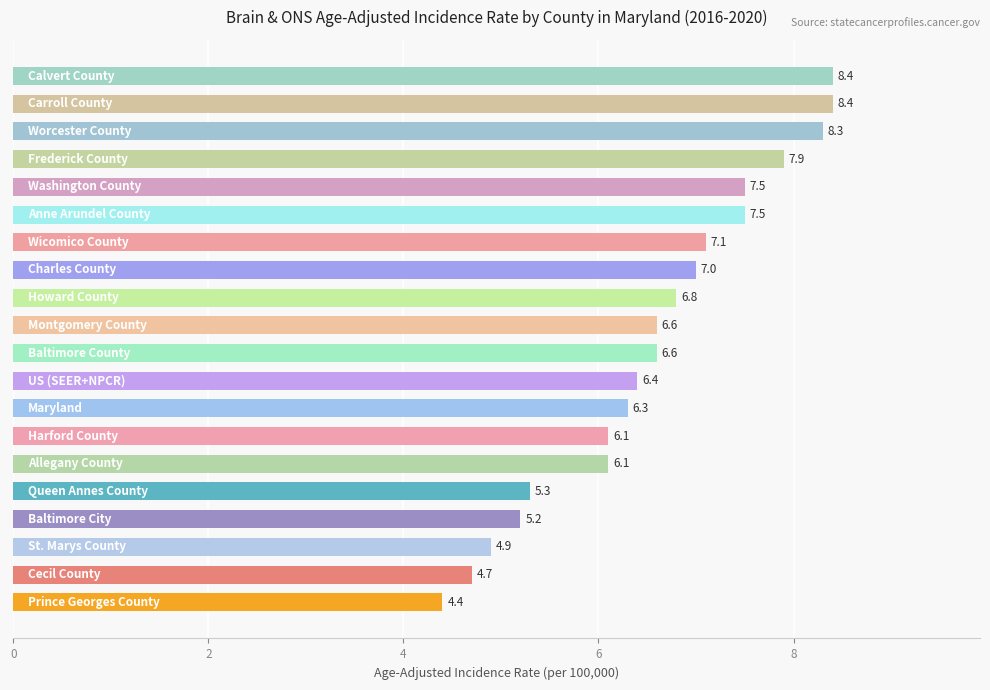

What is the greatest value displayed?

8.4